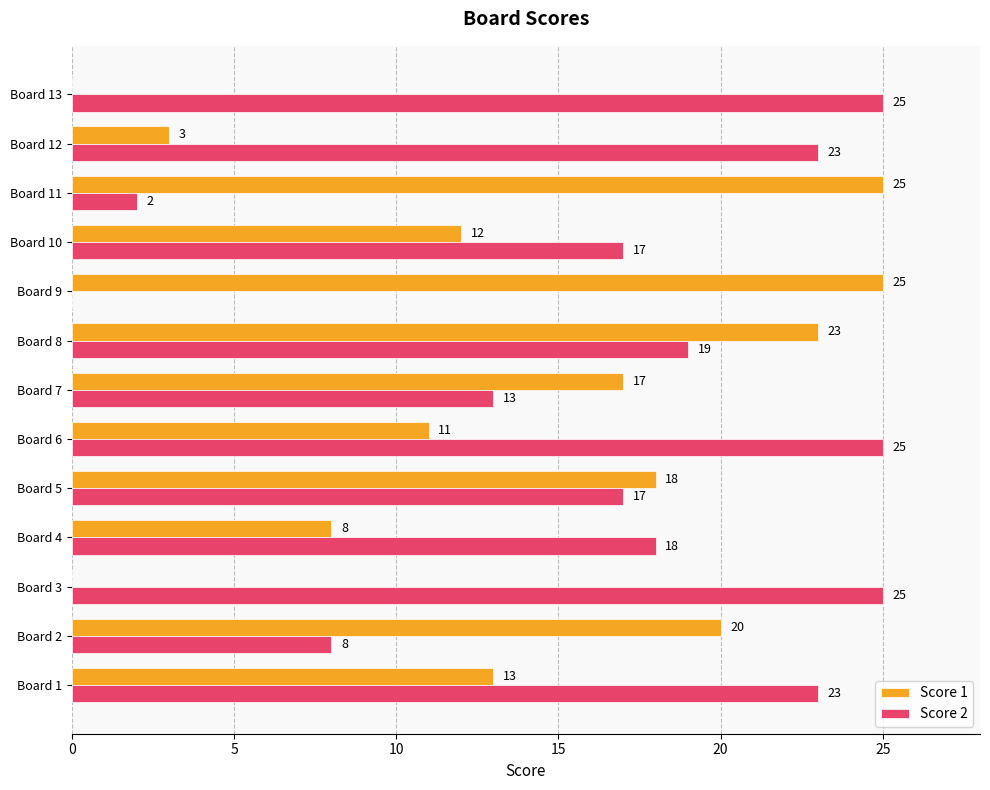

What is the average value of the Score 2 series?

17